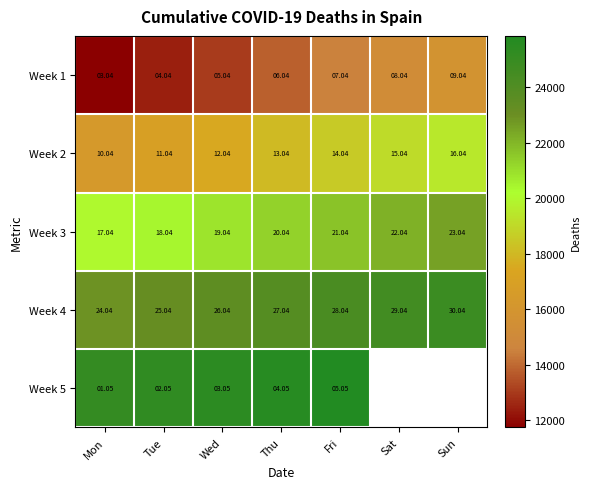

Between Fri and Wed, which is larger?

Fri